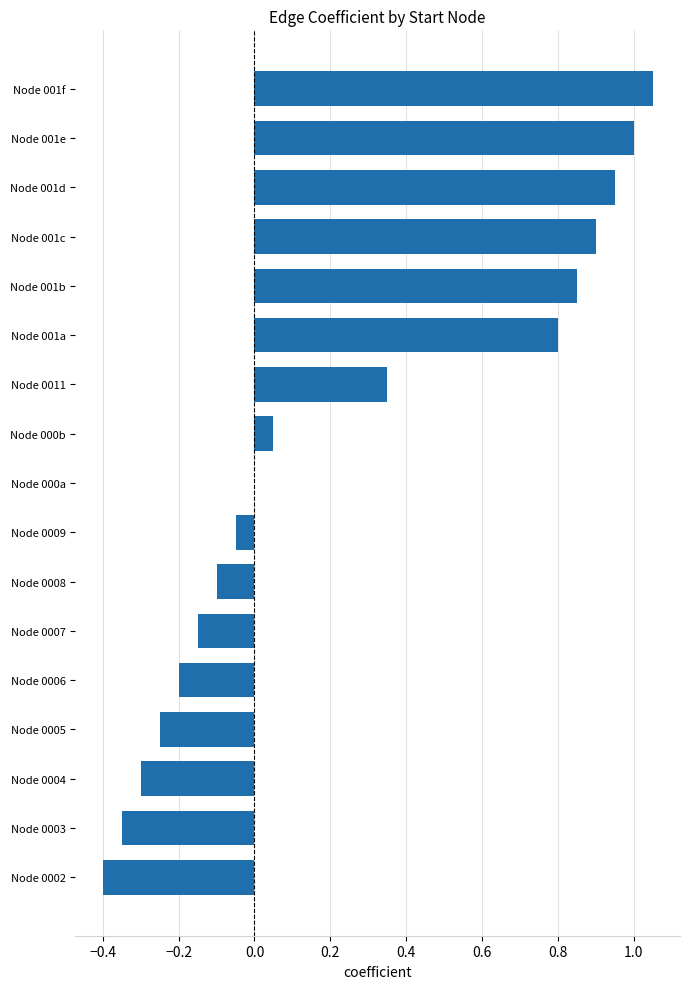

What is the sum of all values?

4.2